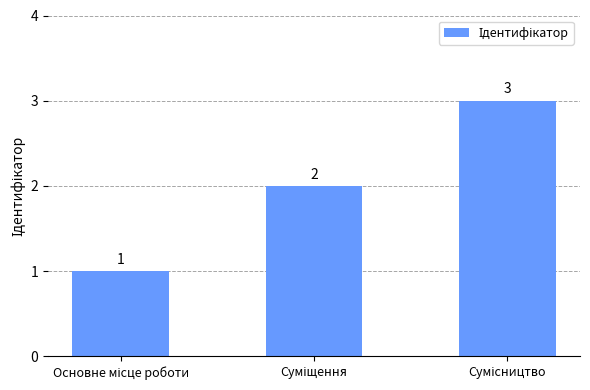

How many data points are less than 2?

1